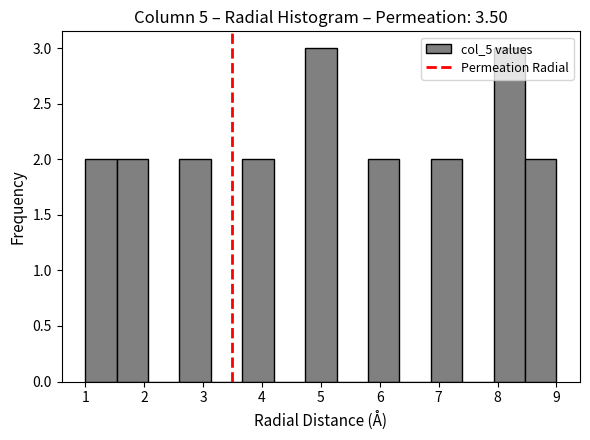

Reading left to right, transcribe this chart: for each bar, give the range it covers on the x-axis and its height. Neither the bar edges nor the heights are printed on the chart, so give them approximately, as read against the axes.

1.0 to 1.5: 2
1.5 to 2.1: 2
2.1 to 2.6: 0
2.6 to 3.1: 2
3.1 to 3.7: 0
3.7 to 4.2: 2
4.2 to 4.7: 0
4.7 to 5.3: 3
5.3 to 5.8: 0
5.8 to 6.3: 2
6.3 to 6.9: 0
6.9 to 7.4: 2
7.4 to 7.9: 0
7.9 to 8.5: 3
8.5 to 9.0: 2